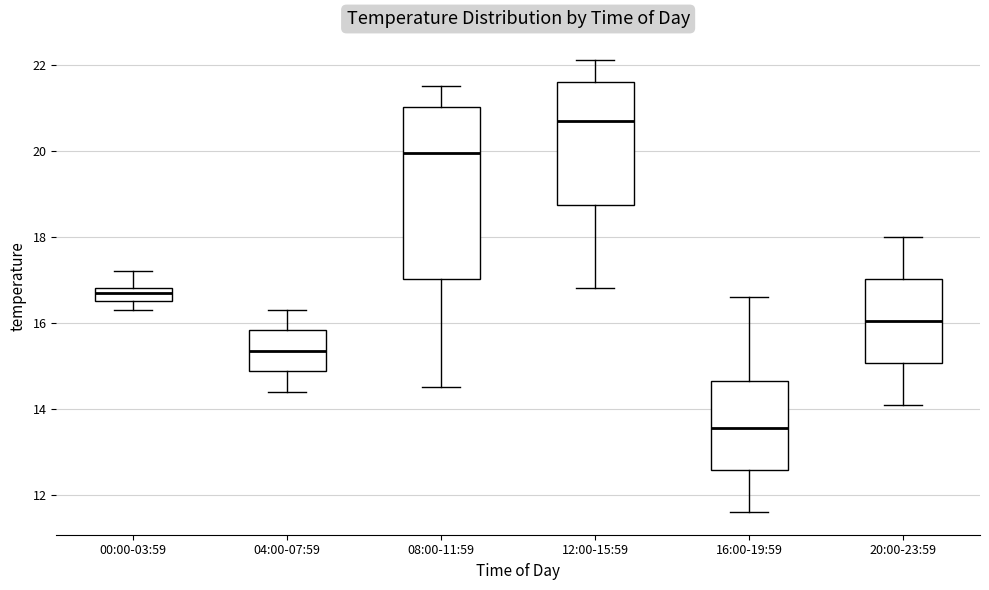

Comparing the boxes themselves (not the whiskers), which one is the tallest?

08:00-11:59